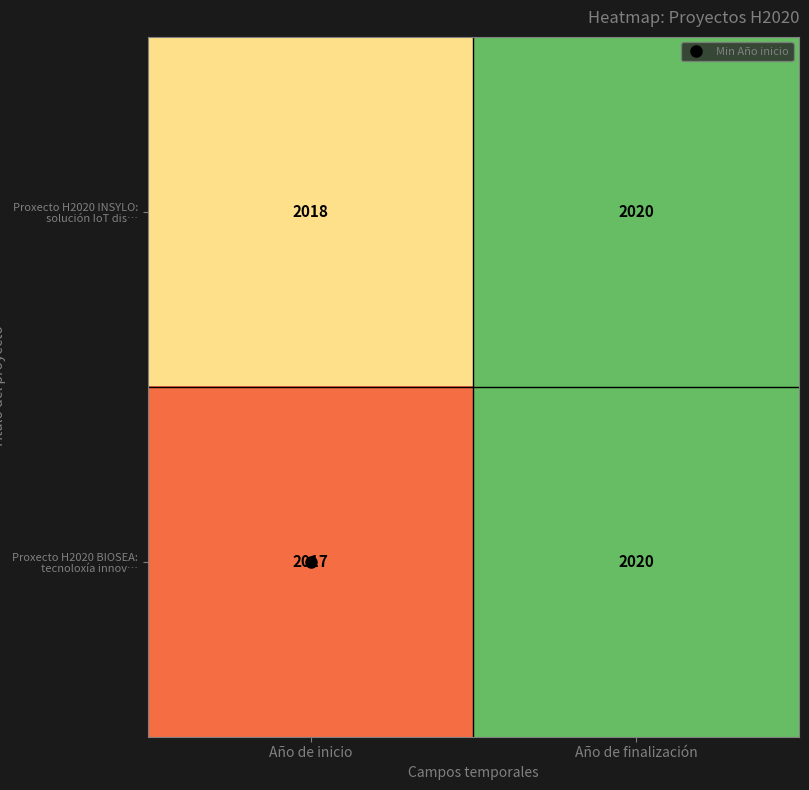

Which series has the largest total across all categories?

Proxecto H2020 INSYLO: solución IoT dis…